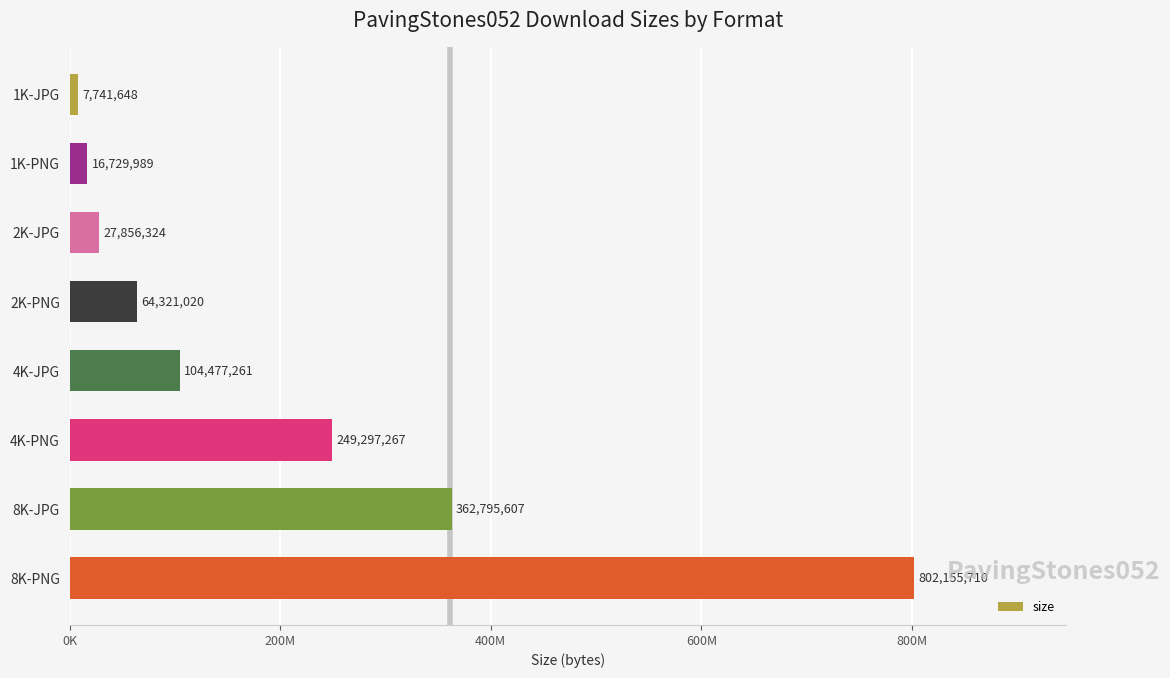

How many distinct data groups are displayed?

1